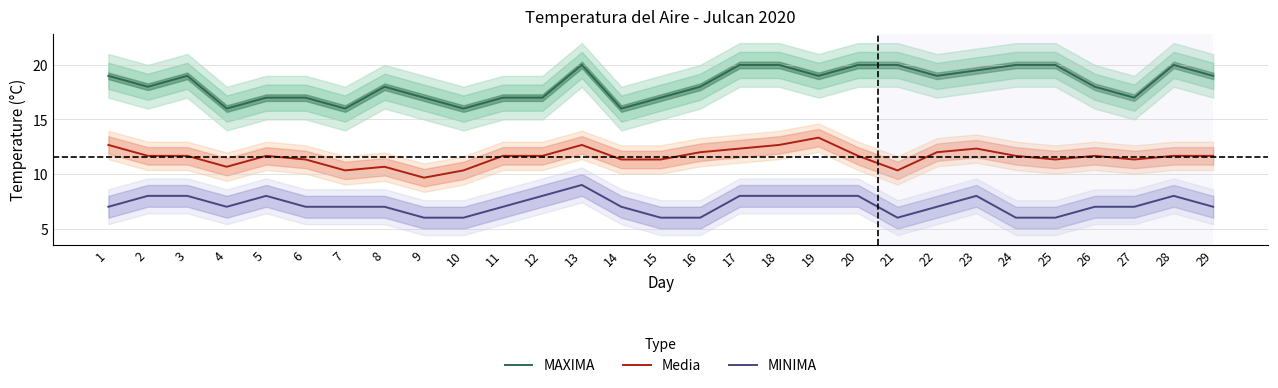

What are all the series names shown in the legend?

MAXIMA, Media, MINIMA